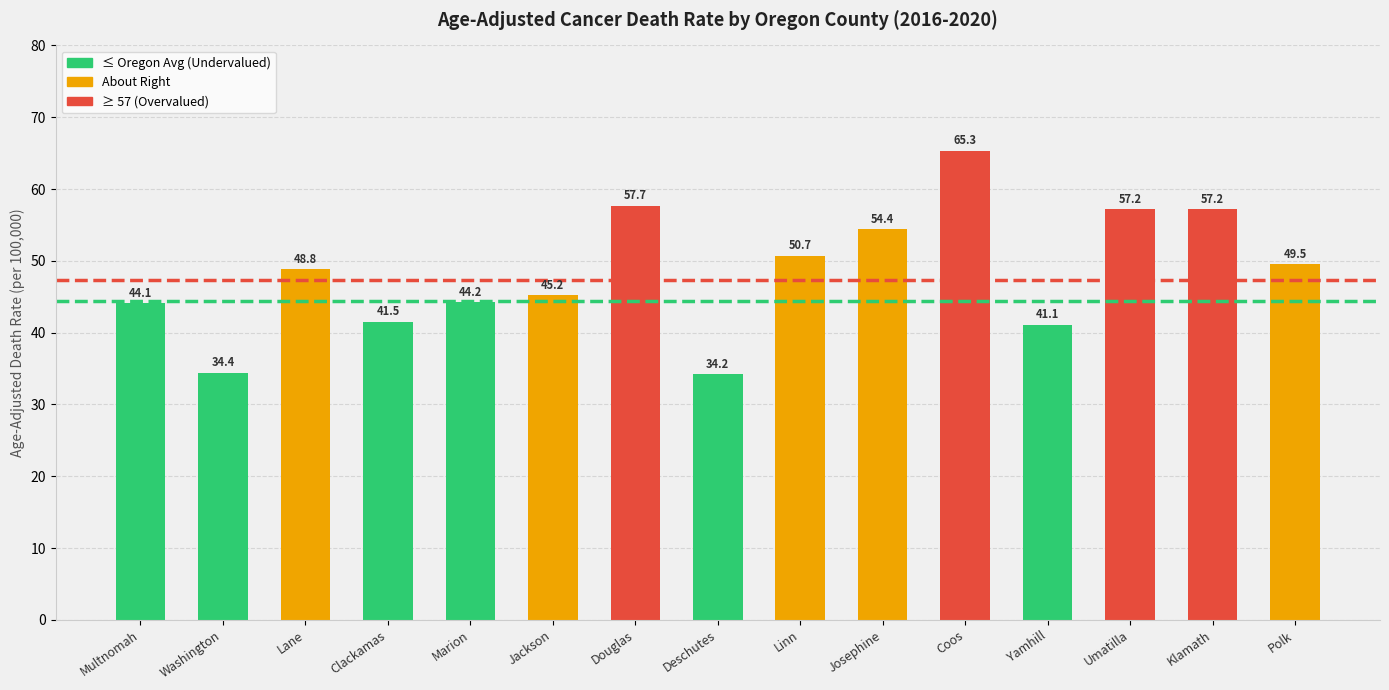

Reading right to left, transcribe all the data shown in this chart.

Polk=49.5	Klamath=57.2	Umatilla=57.2	Yamhill=41.1	Coos=65.3	Josephine=54.4	Linn=50.7	Deschutes=34.2	Douglas=57.7	Jackson=45.2	Marion=44.2	Clackamas=41.5	Lane=48.8	Washington=34.4	Multnomah=44.1